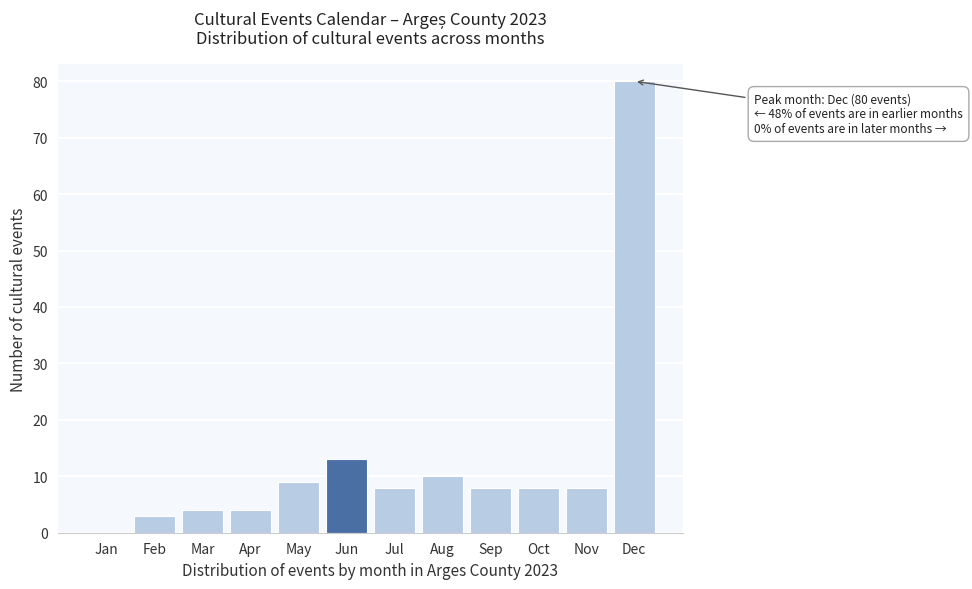

Reading left to right, what are all the values shown in this chart?

Jan=0	Feb=3	Mar=4	Apr=4	May=9	Jun=13	Jul=8	Aug=10	Sep=8	Oct=8	Nov=8	Dec=80